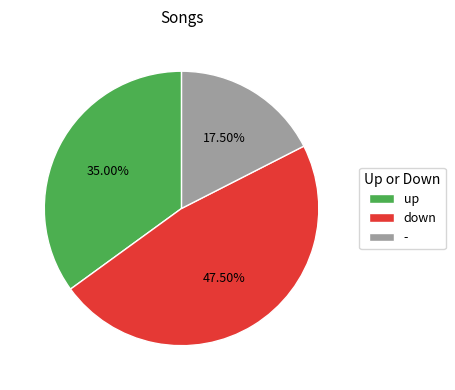

How many segments does this pie chart have?

3